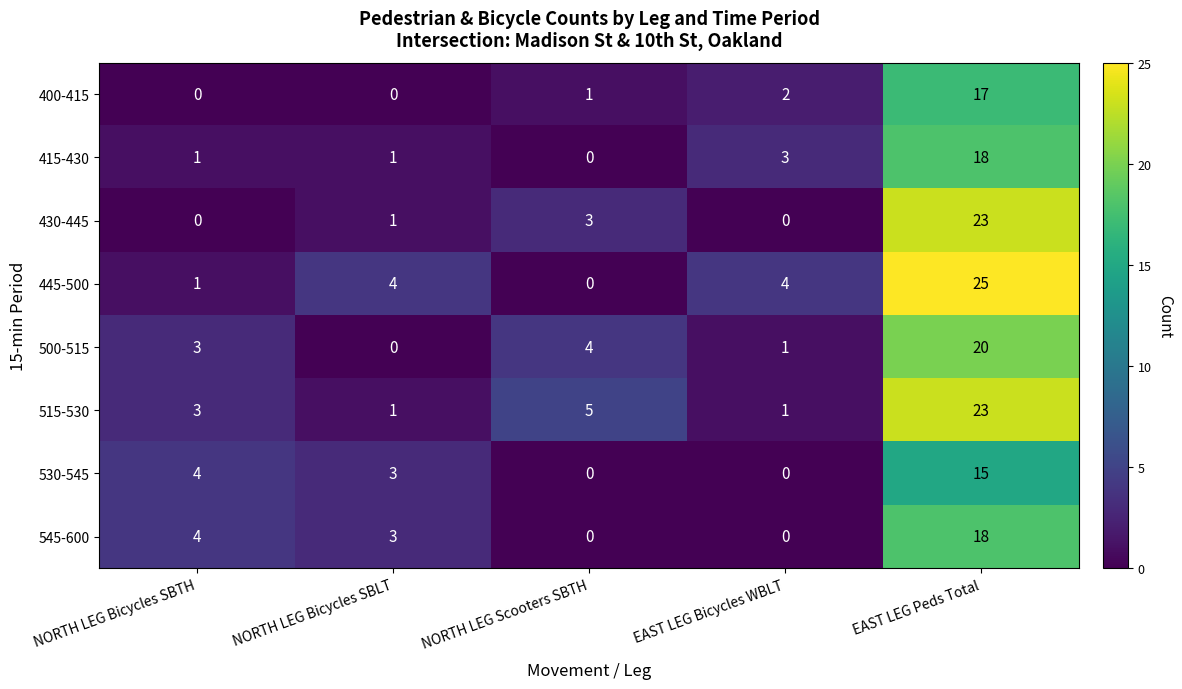

What is the spread (max minus min) of values at NORTH LEG Scooters SBTH?

5